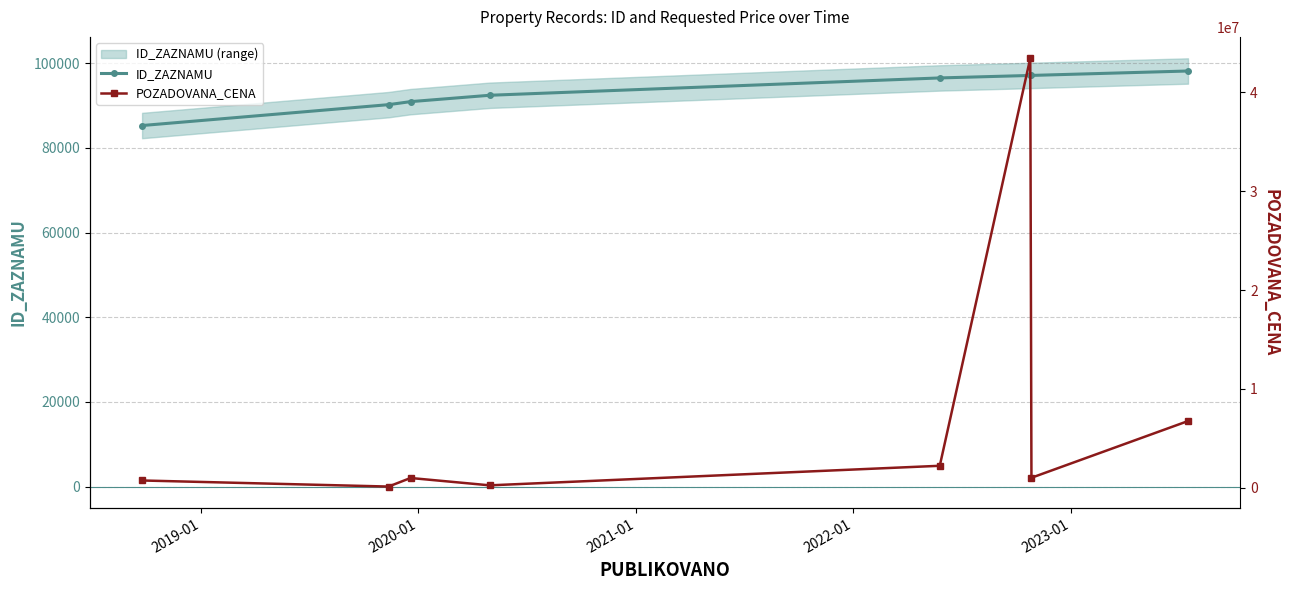

What is the value of the ID_ZAZNAMU point at the 1st from the left?

85304